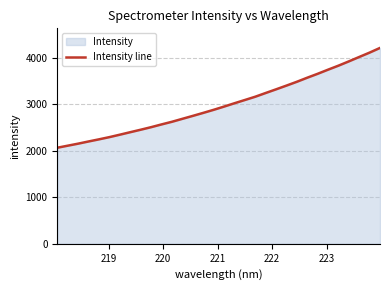

What is the difference between the maximum and minimum values?

2143.7